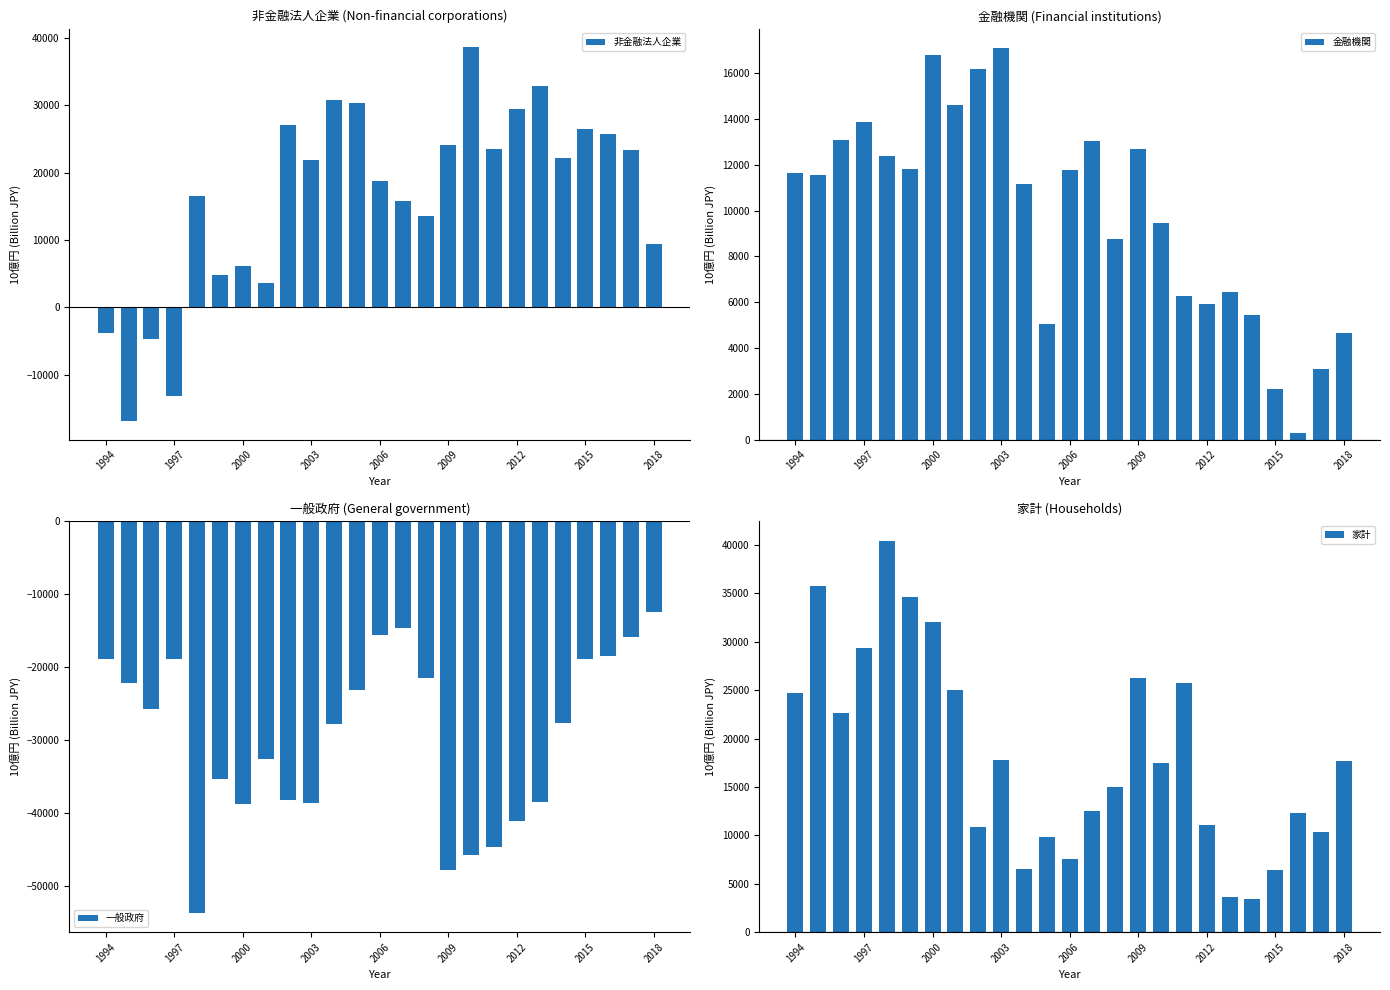

What is the sum of all 非金融法人企業 values?

406601.2